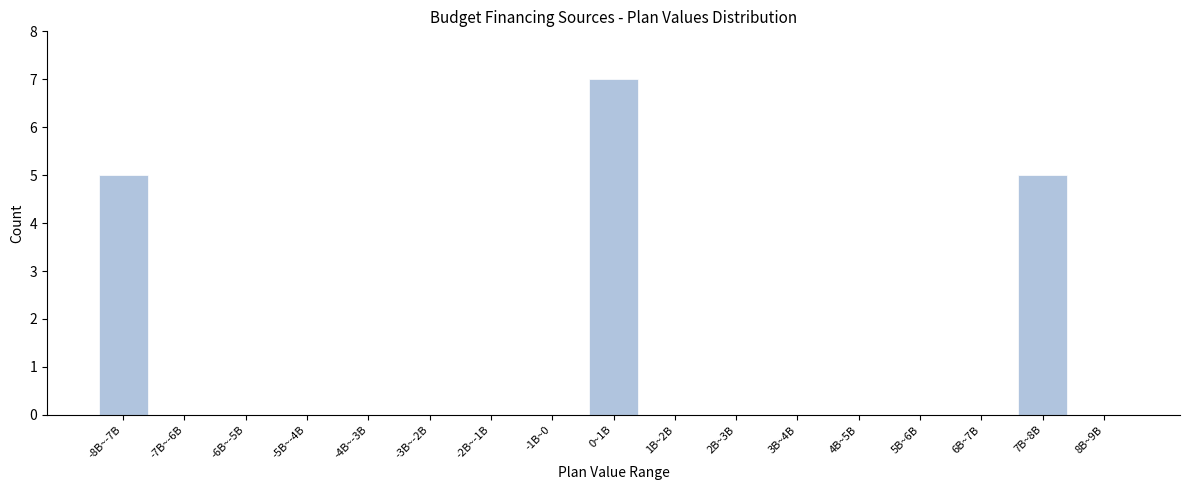

Reading left to right, transcribe all the data shown in this chart.

-8B~-7B=5	-7B~-6B=0	-6B~-5B=0	-5B~-4B=0	-4B~-3B=0	-3B~-2B=0	-2B~-1B=0	-1B~0=0	0~1B=7	1B~2B=0	2B~3B=0	3B~4B=0	4B~5B=0	5B~6B=0	6B~7B=0	7B~8B=5	8B~9B=0